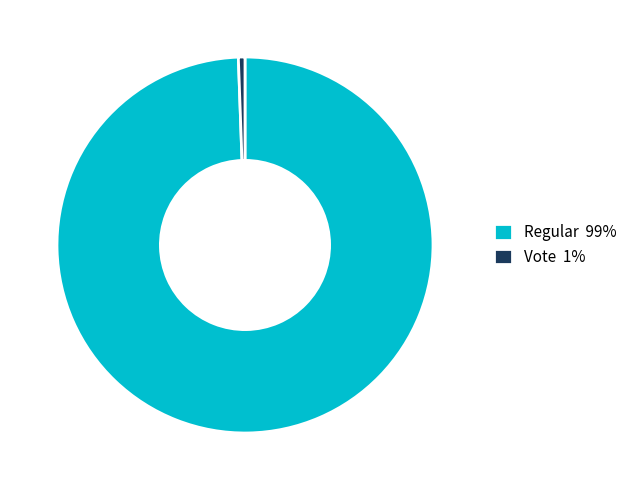

To the nearest percent, what portion does Regular 99% represent?

99%